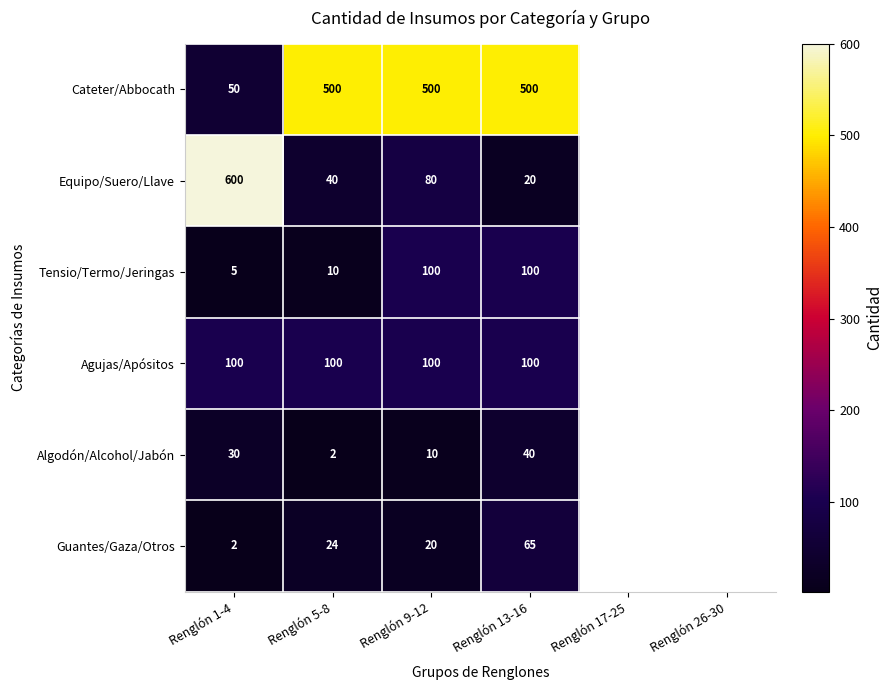

How many categories are shown in the chart?

4